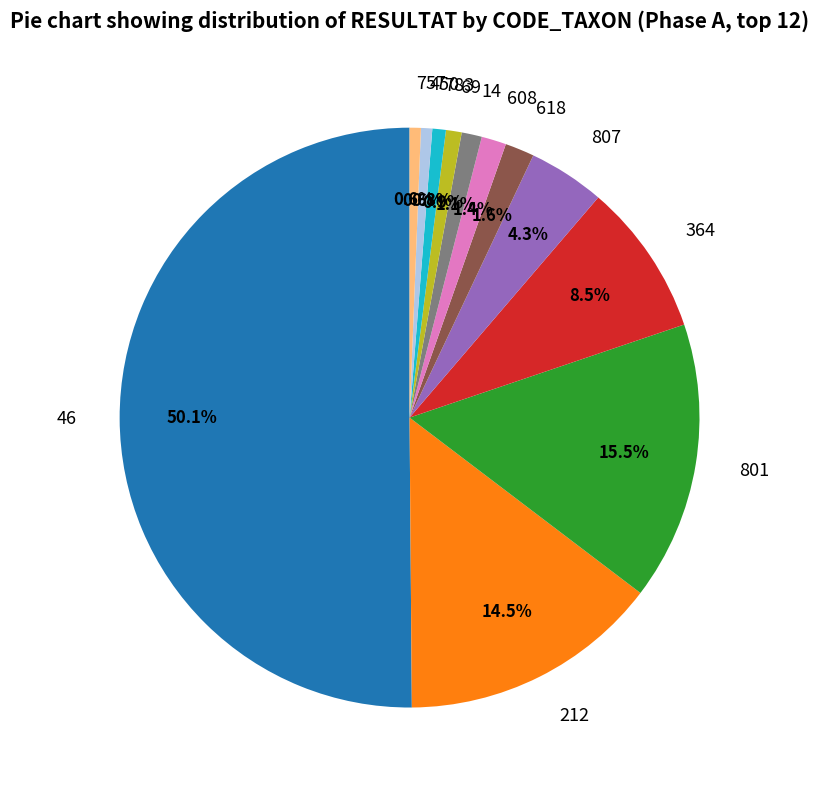

How many segments does this pie chart have?

12